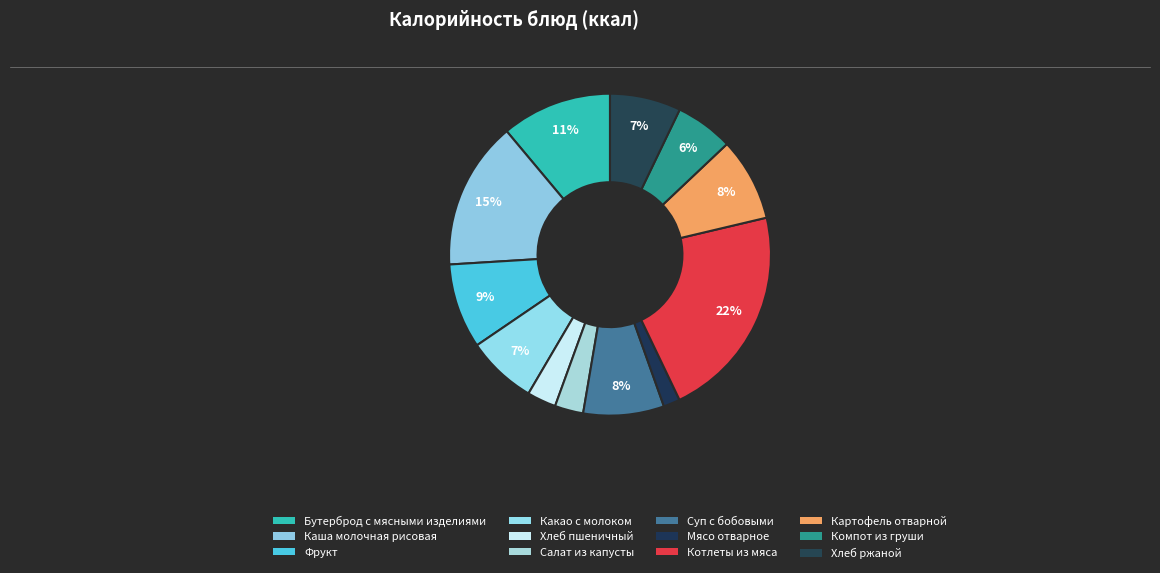

What portion of the pie excludes Какао с молоком?

93.0%